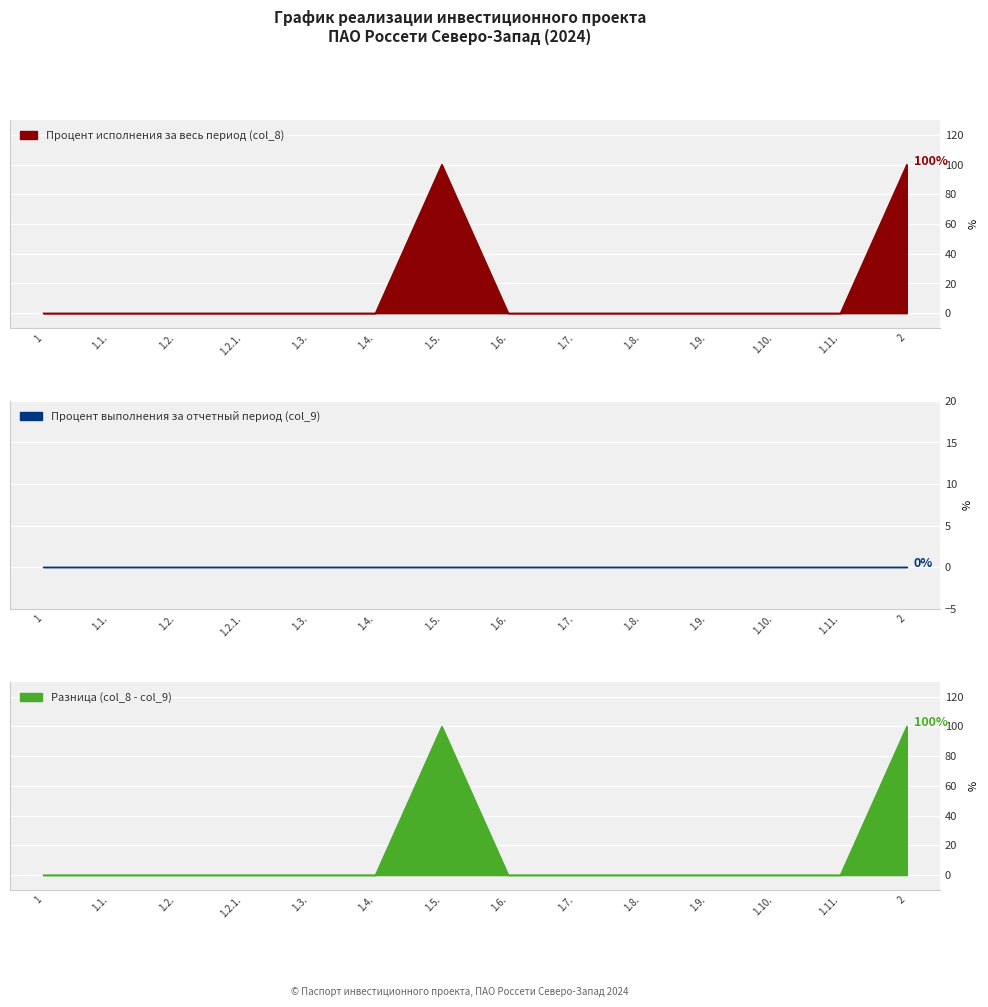

The value of Процент исполнения за весь период (col_8) at 1.9. is 0. True or false?

True